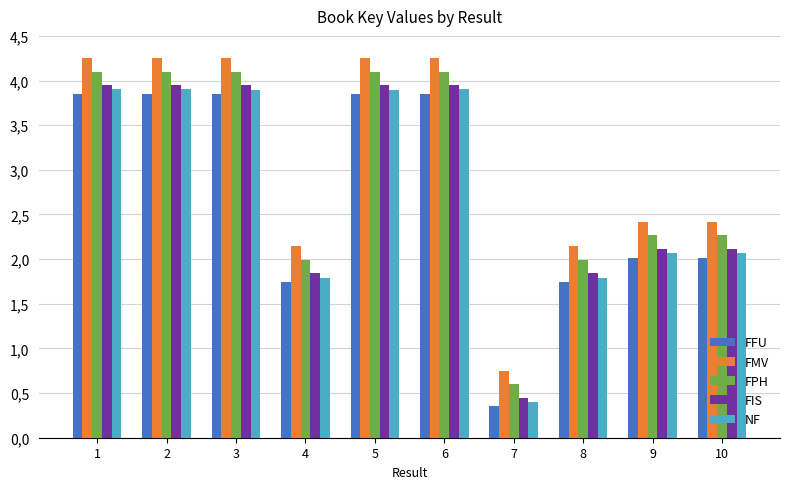

Are the bars horizontal?

No